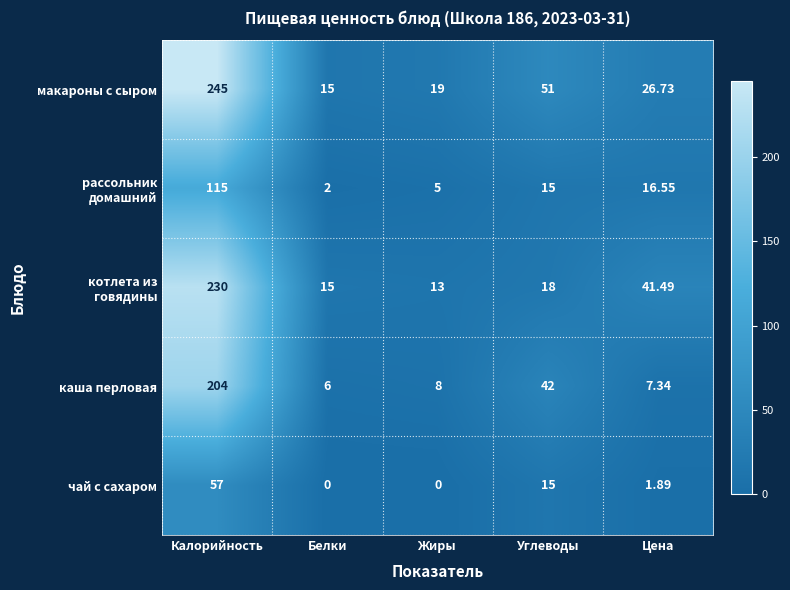

At which category is the sum across all series the highest?

Калорийность